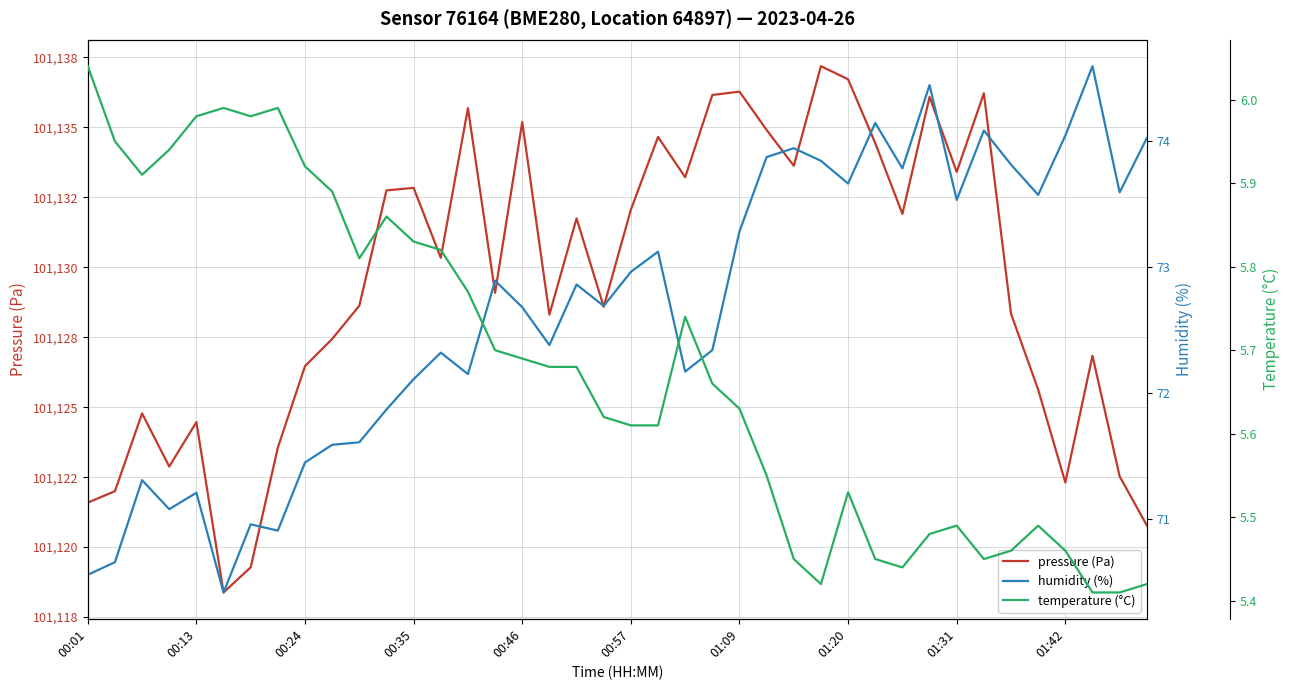

How many lines are shown in the chart?

3